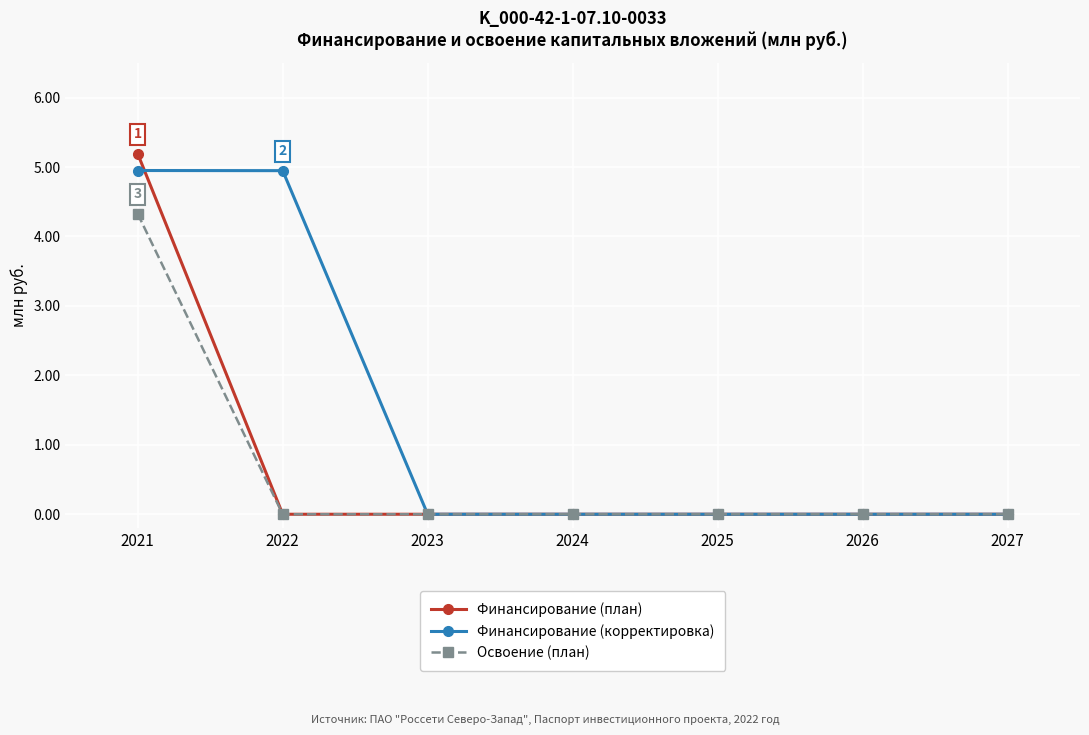

What is the total value across all series at 2021?

14.5